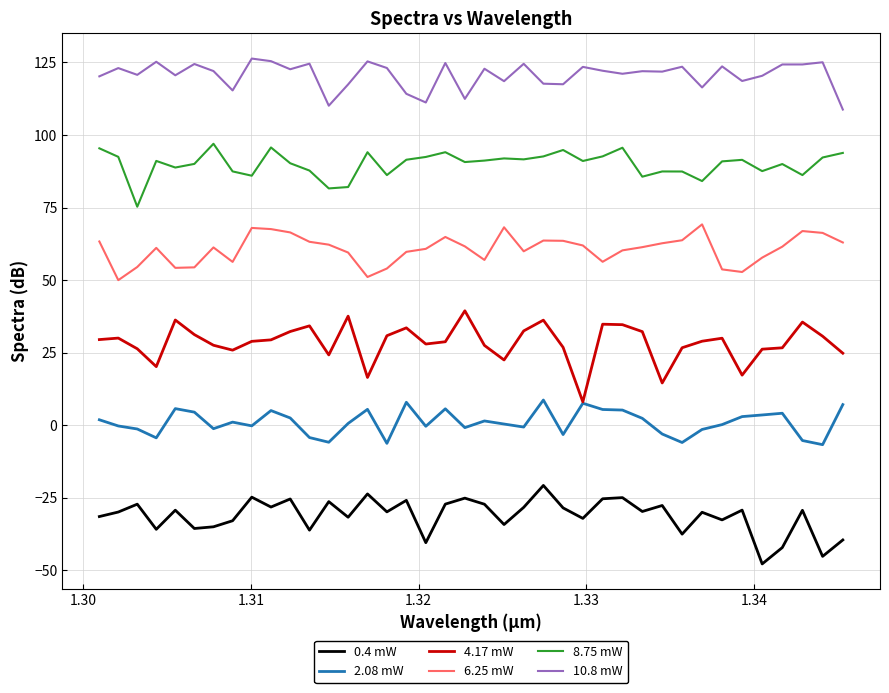

True or false: 2.08 mW and 10.8 mW intersect in this chart.

False